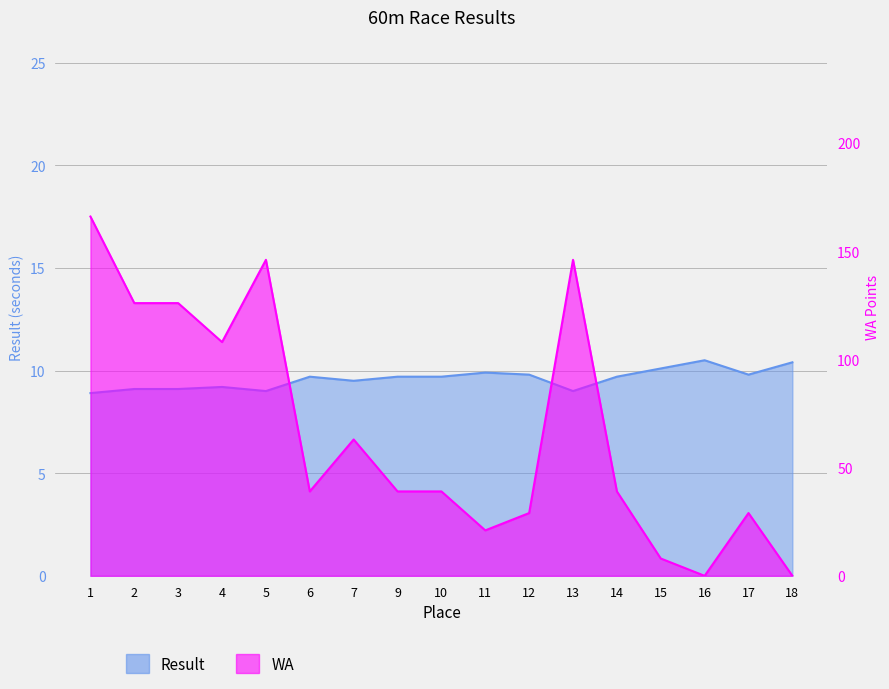

At which category does Result reach its first local valley?

5